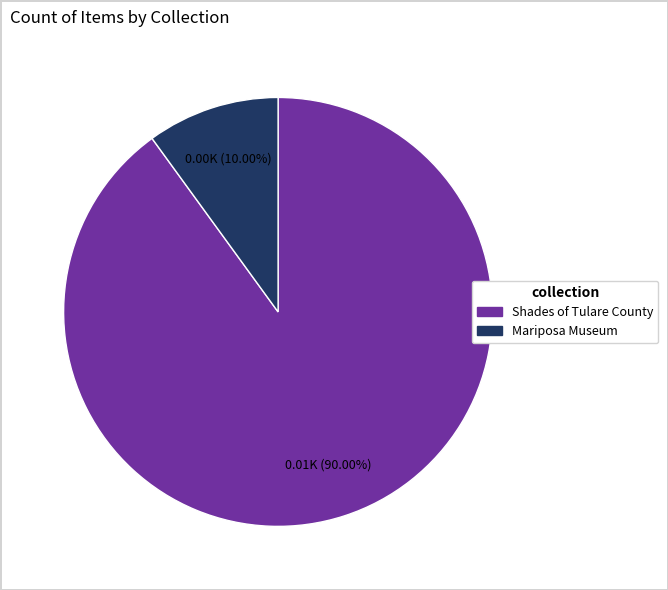

Combined, do Shades of Tulare County and Mariposa Museum account for over 50%?

Yes